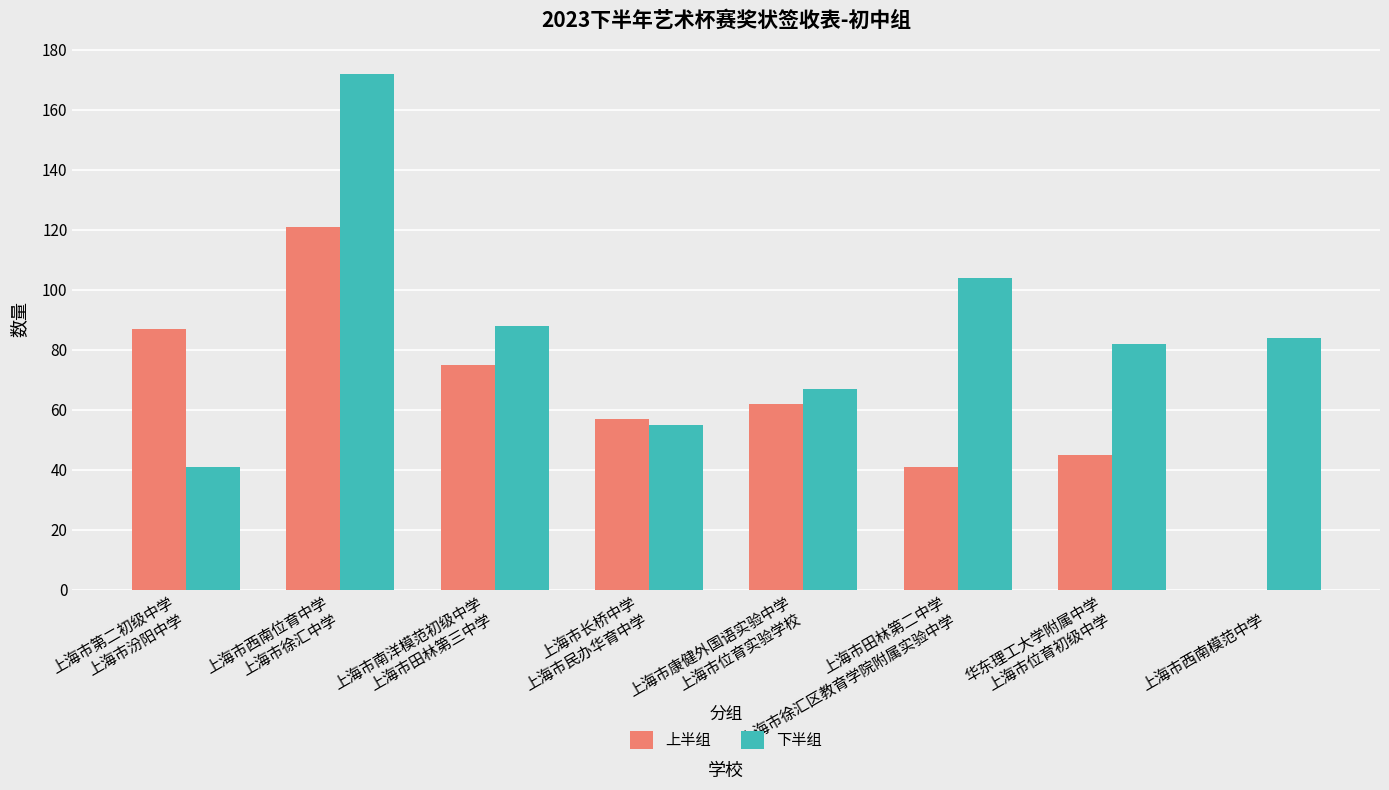

Does the chart contain stacked bars?

No